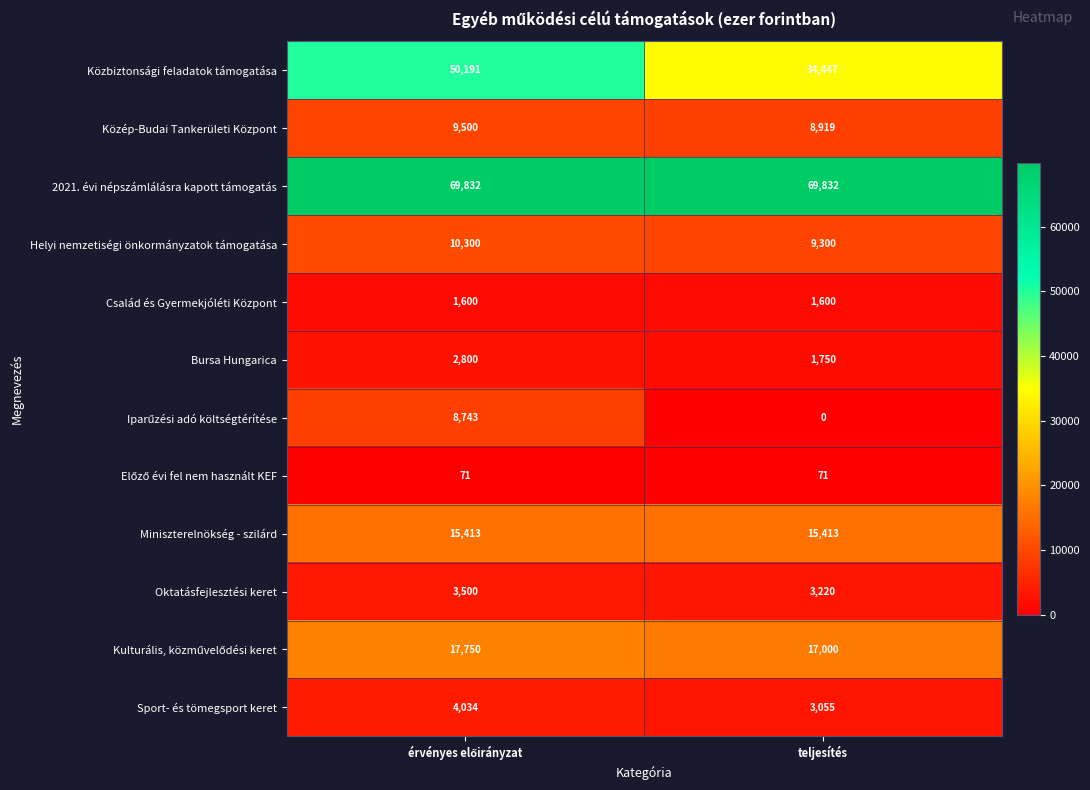

Which series has the largest total across all categories?

2021. évi népszámlálásra kapott támogatás